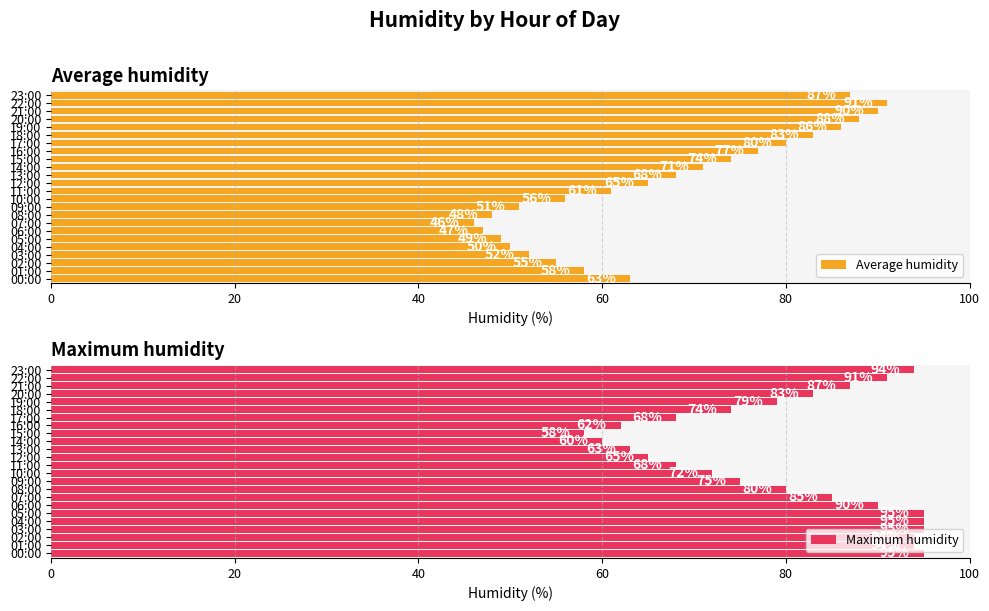

What is the value of the Maximum humidity bar at the 11th from the left?

72